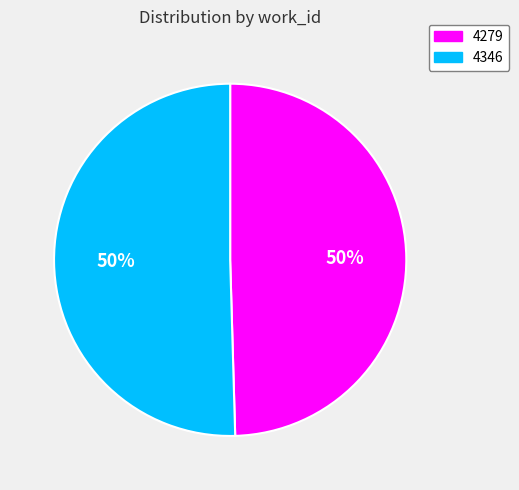

Which slice is the smallest?

4279